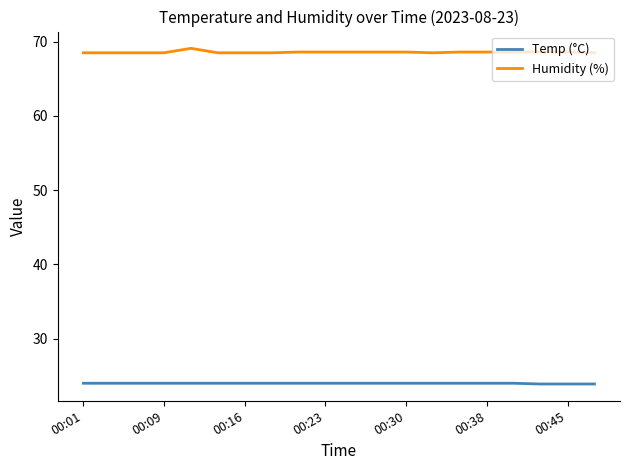

Which series has the largest total across all categories?

Humidity (%)